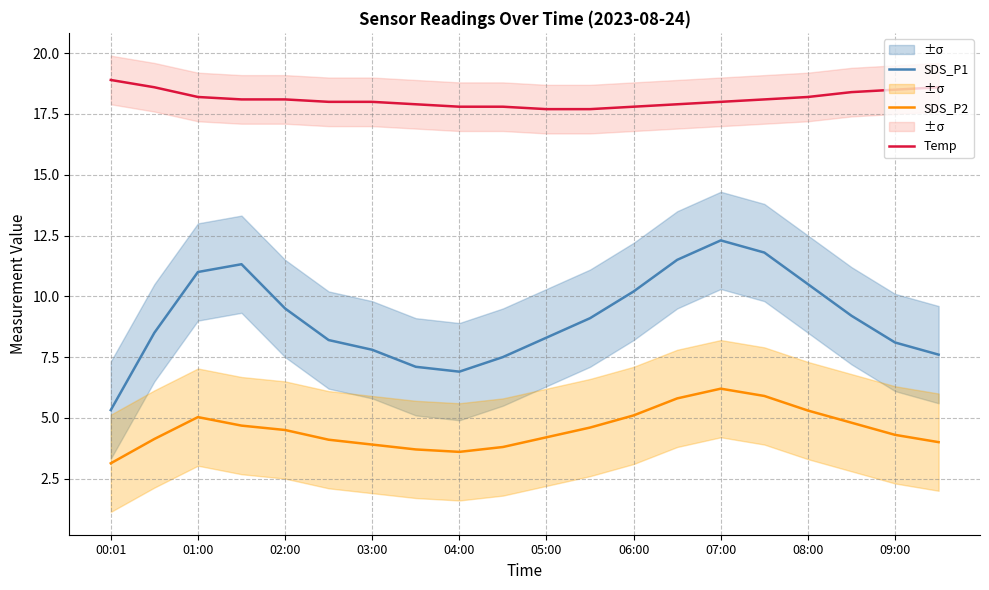

True or false: SDS_P2 has a value of 4.2 at 05:00.

True